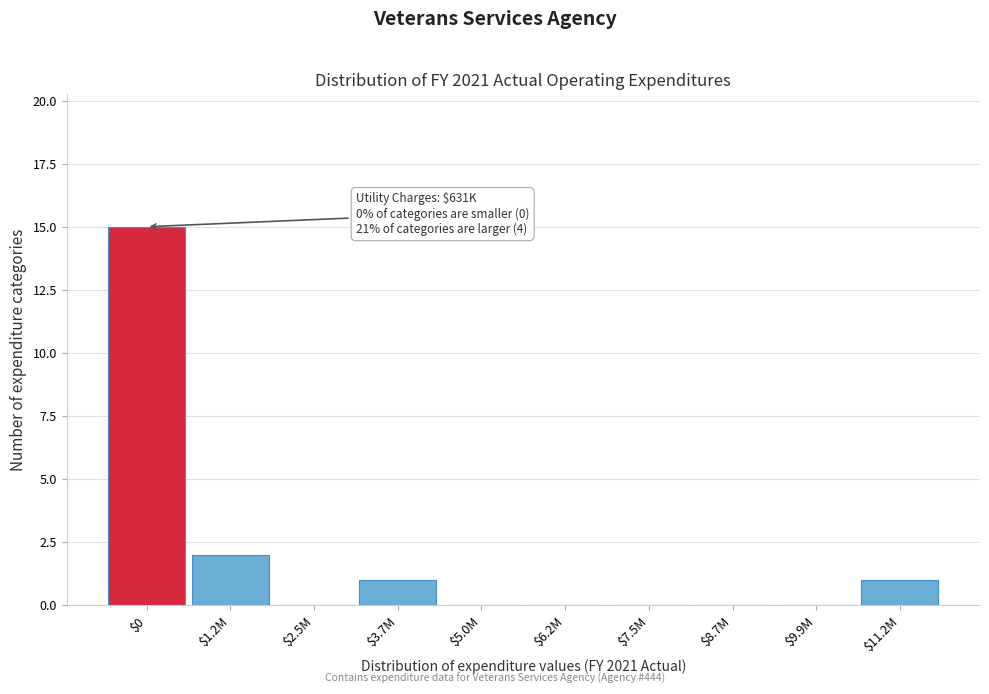

What is the maximum value shown in the chart?

15